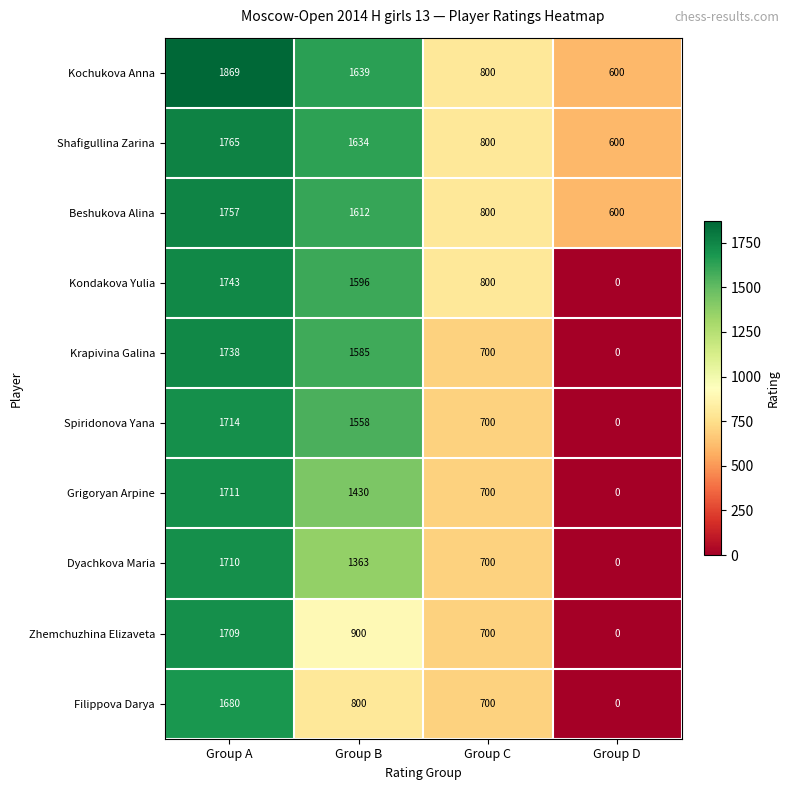

The value of Filippova Darya at Group A is 738. True or false?

False